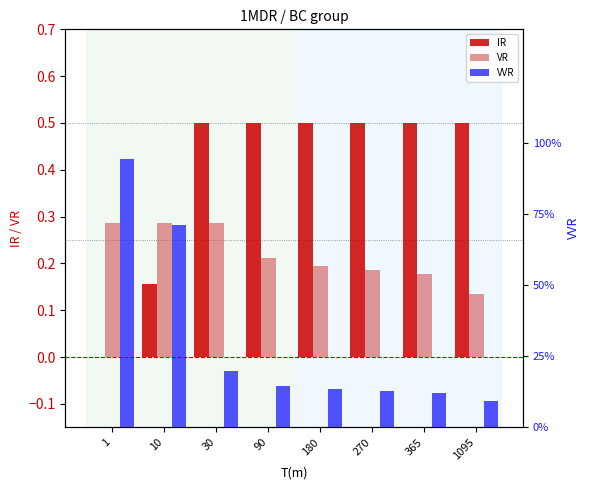

At which category does the chart reach its peak across all series?

1